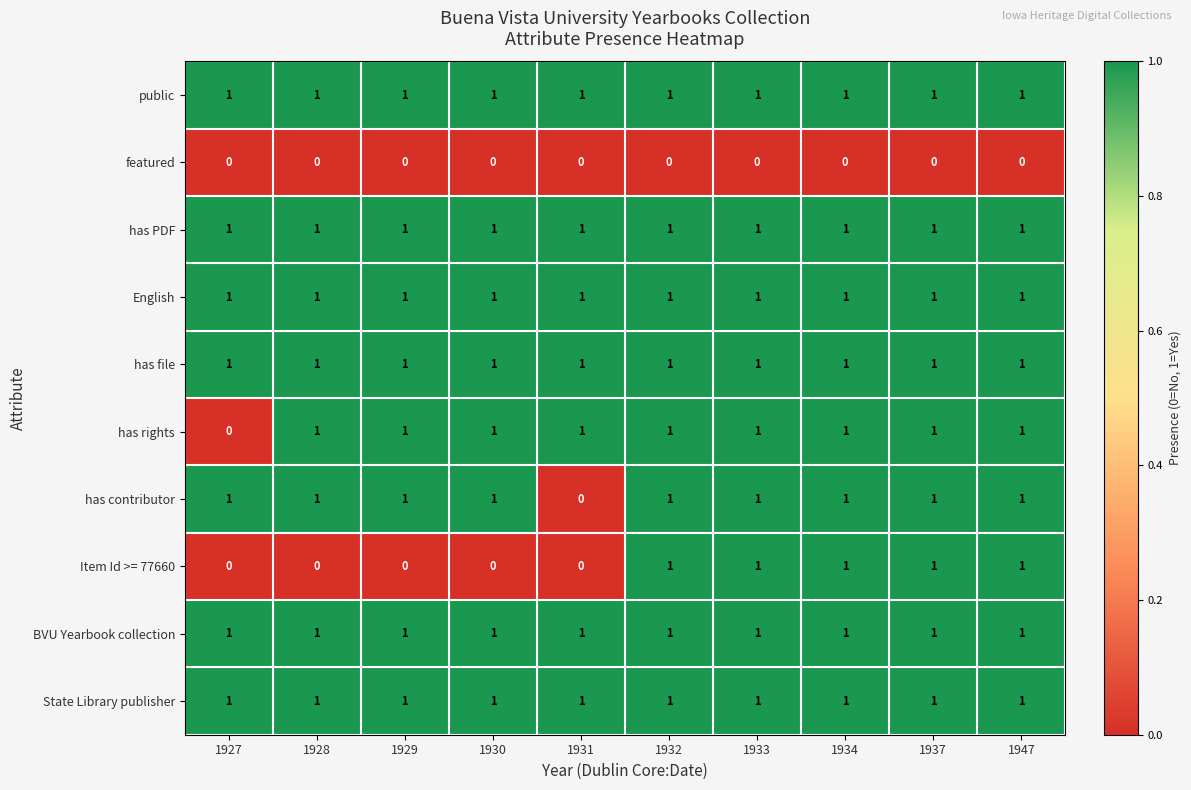

What is the sum of all has contributor values?

9